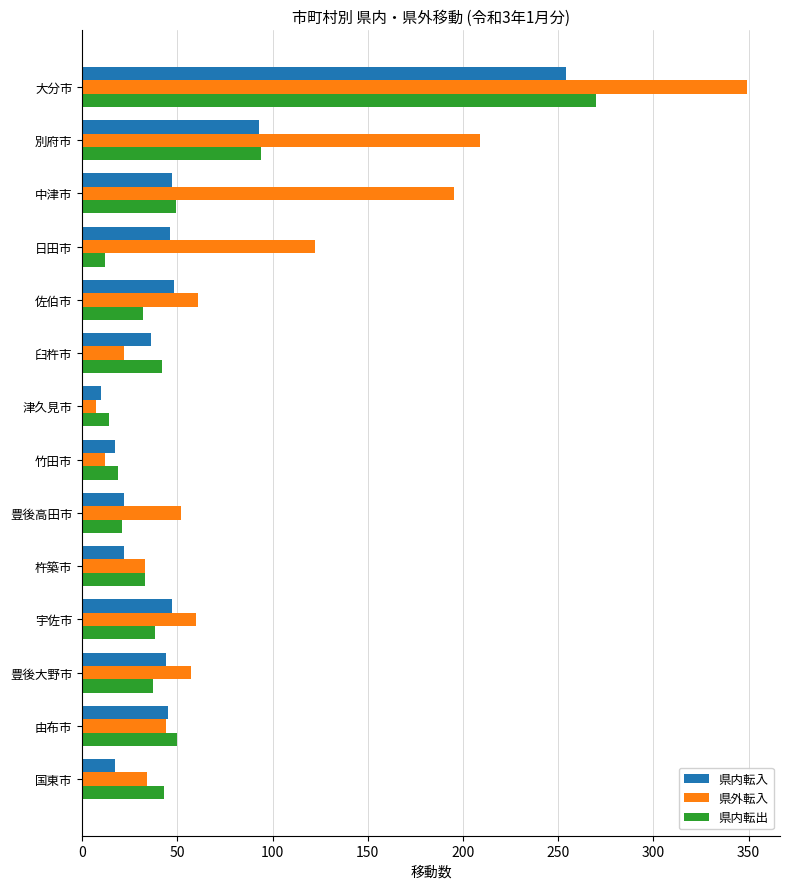

Which category has the lowest value across all series?

津久見市